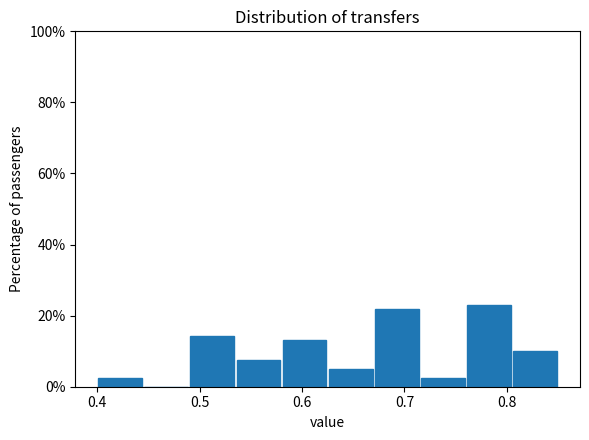

What is the height of the bar covering 0.715 to 0.760 on the x-axis? Neither the bar edges nor the heights are printed on the chart, so give them approximately, as read against the axes.

2